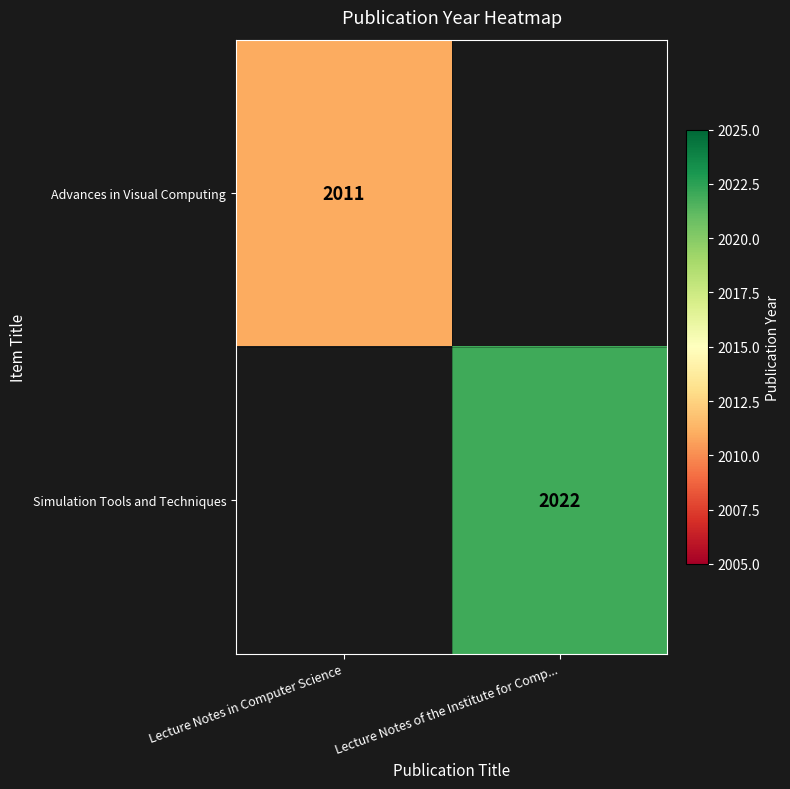

Is it true that Simulation Tools and Techniques equals 3638 at Lecture Notes of the Institute for Comp...?

False